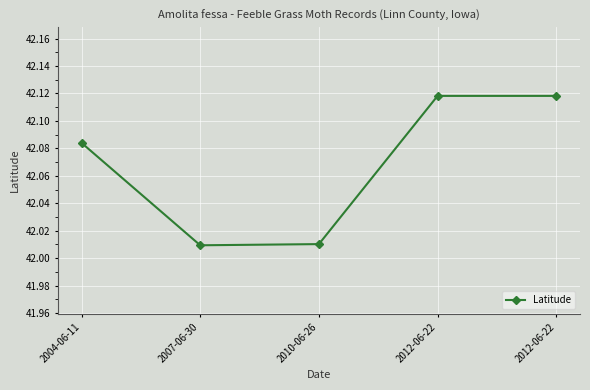

How many lines are shown in the chart?

1